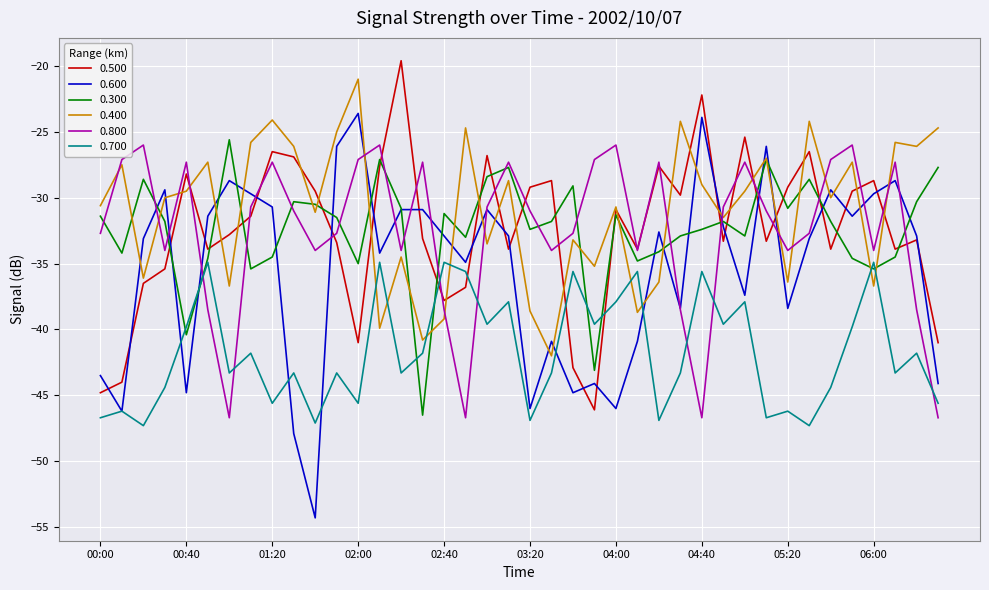

Which series has the widest spread of values?

0.600